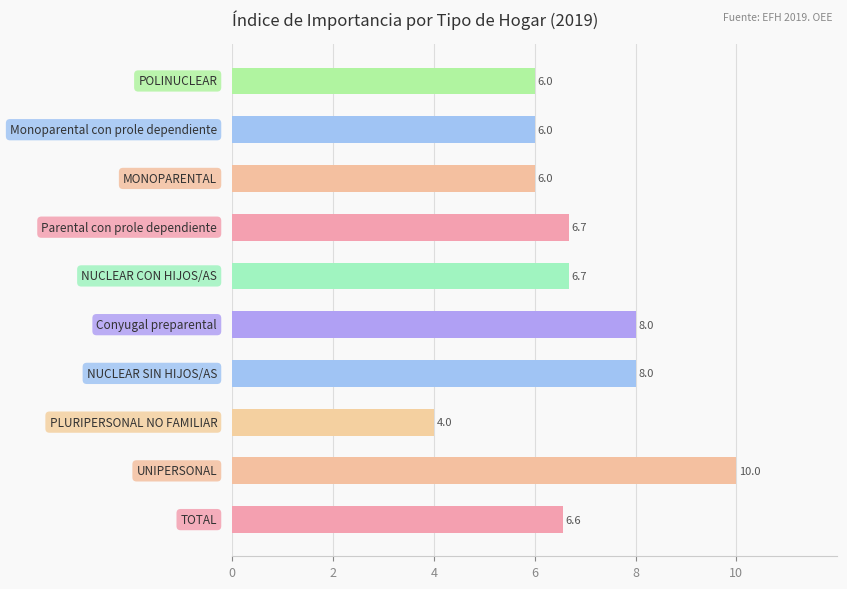

Reading top to bottom, list all the values displayed in this chart.

6.0	6.0	6.0	6.7	6.7	8.0	8.0	4.0	10.0	6.6